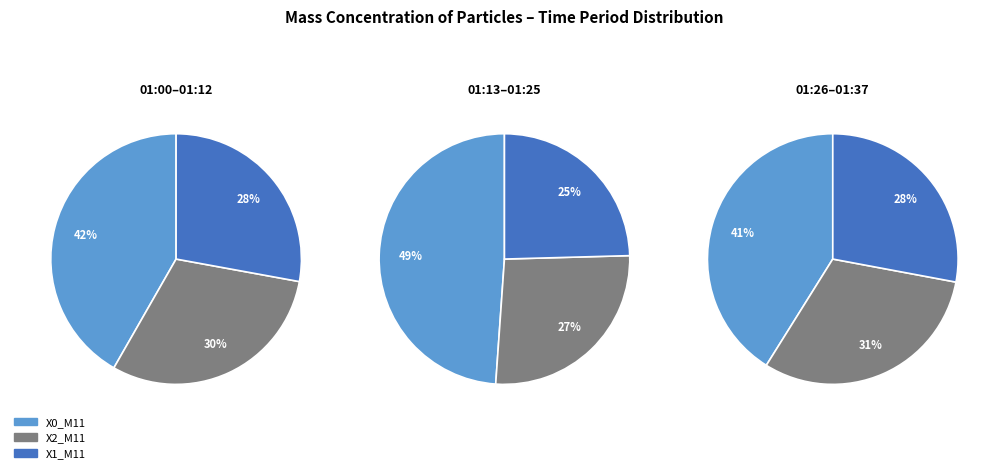

What portion of the pie excludes 20?

96.8%